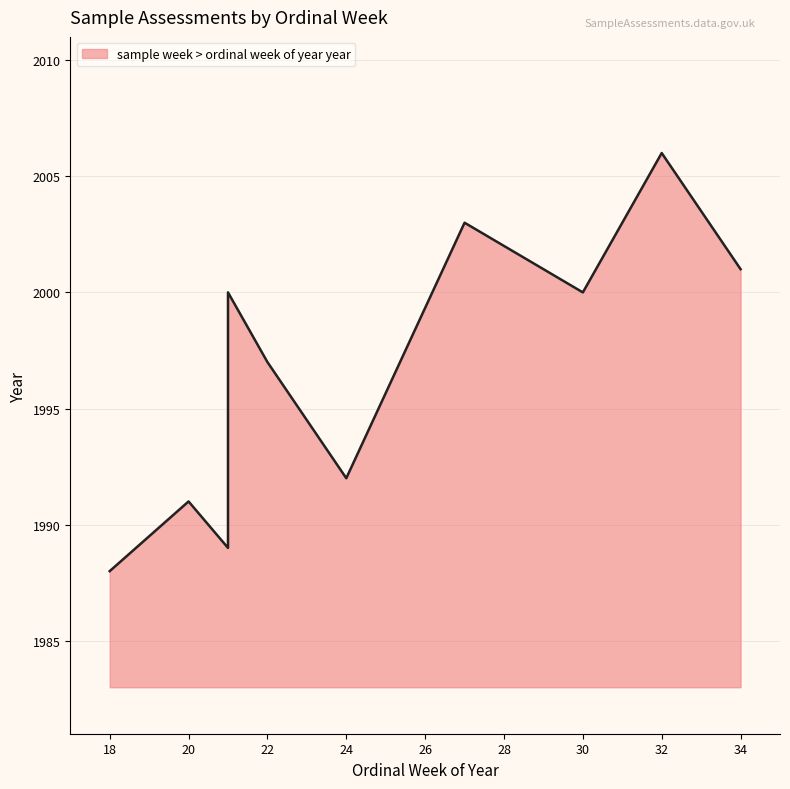

How many series are shown in this chart?

1